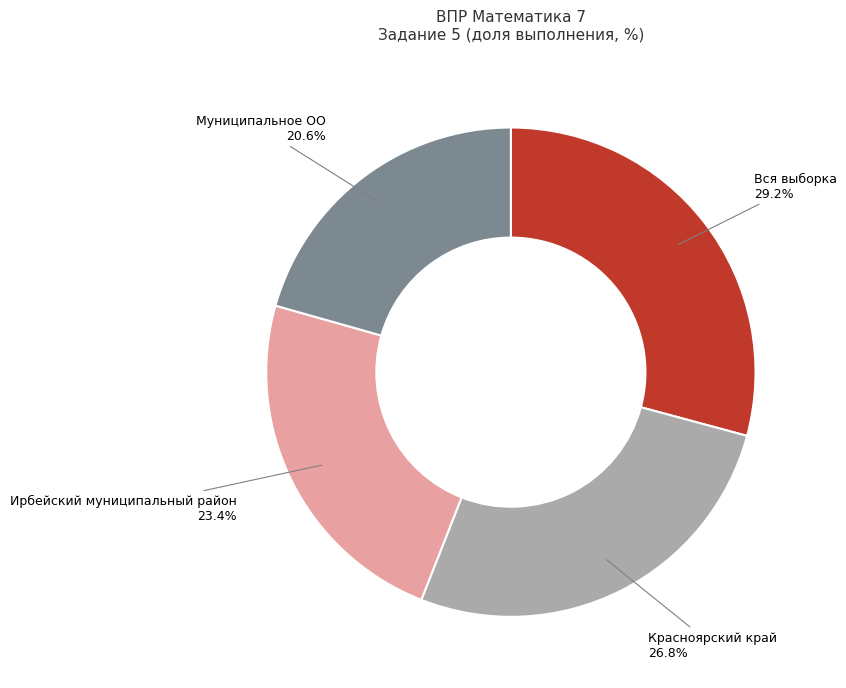

Is it true that Муниципальное ОО is 21% of the pie?

True